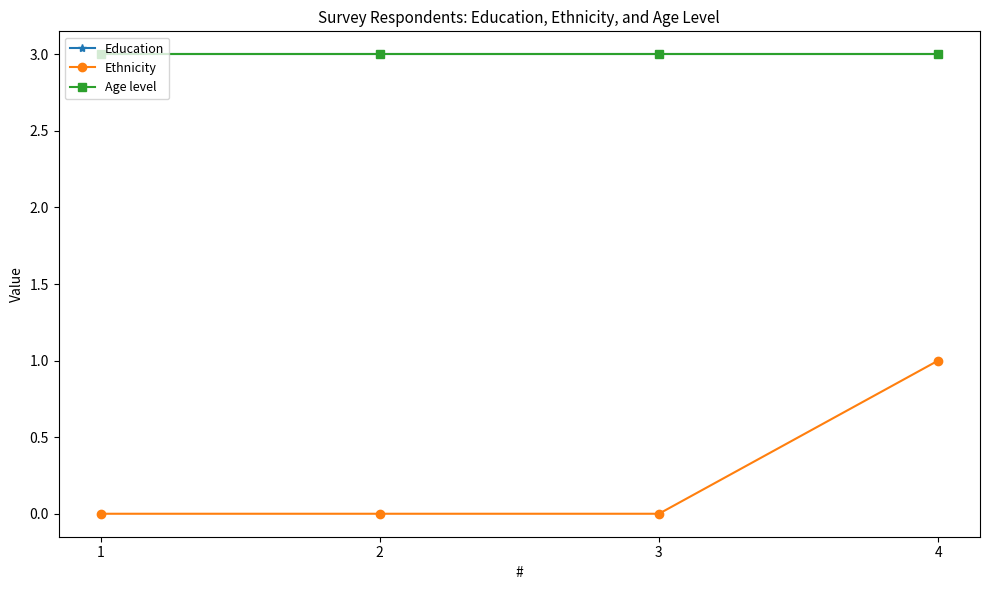

The value of Age level at 3 is 2. True or false?

False